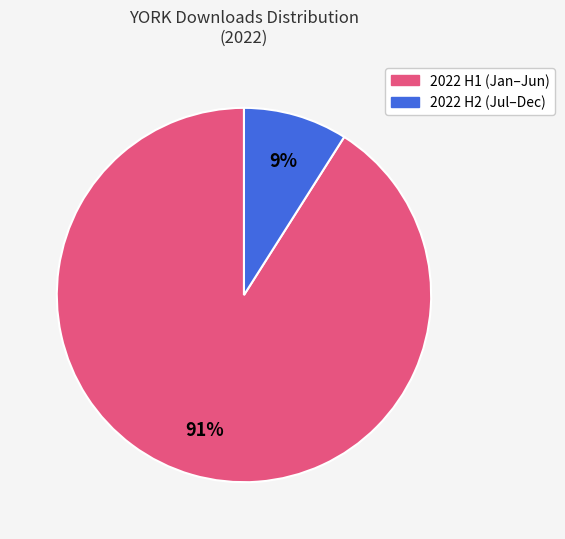

Is there any slice that represents more than half of the pie?

Yes